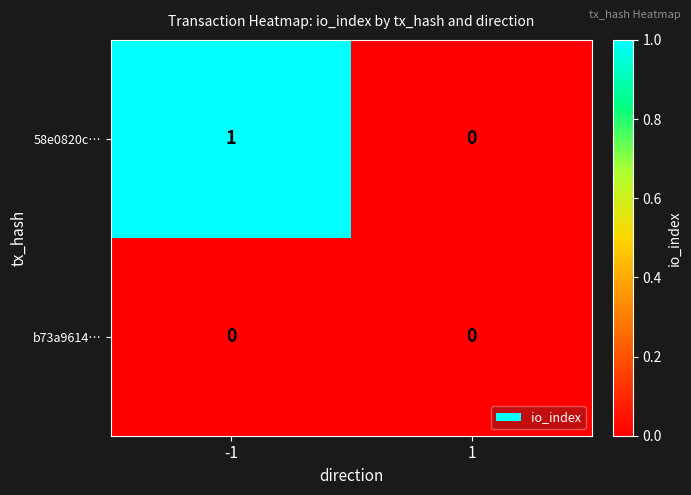

Rank the series by their maximum value, from lowest to highest.

b73a9614…, 58e0820c…